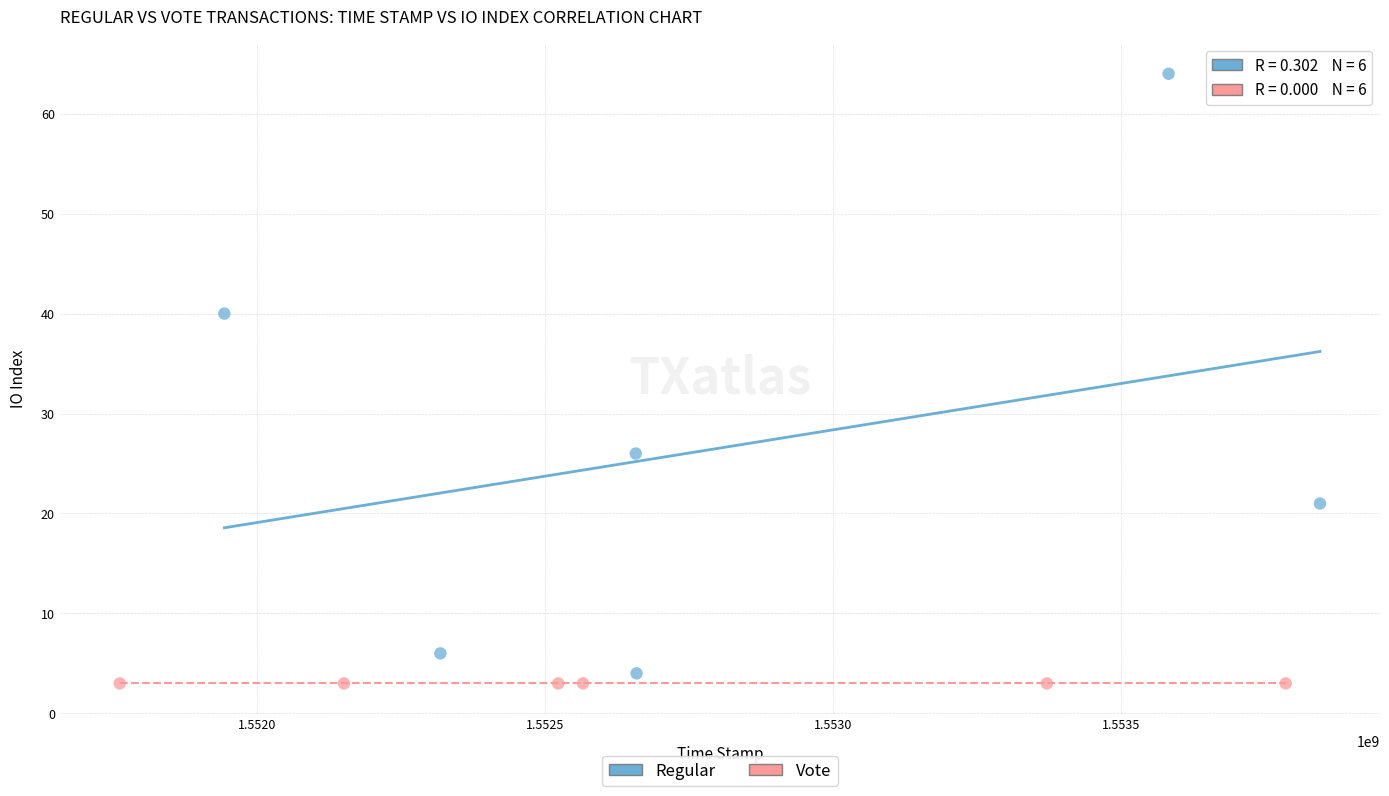

Which series reaches the maximum Y coordinate?

Regular